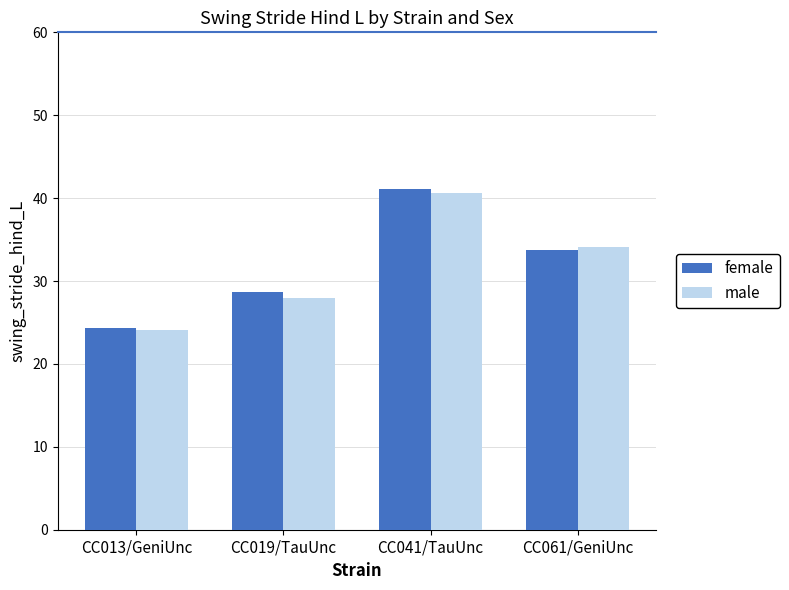

At which label does female reach its peak?

CC041/TauUnc